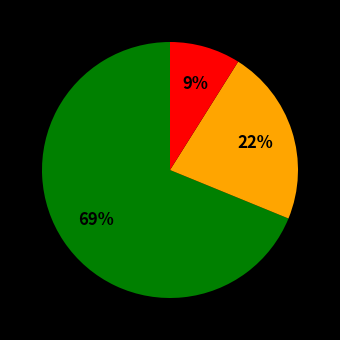

Is there any slice that represents more than half of the pie?

Yes